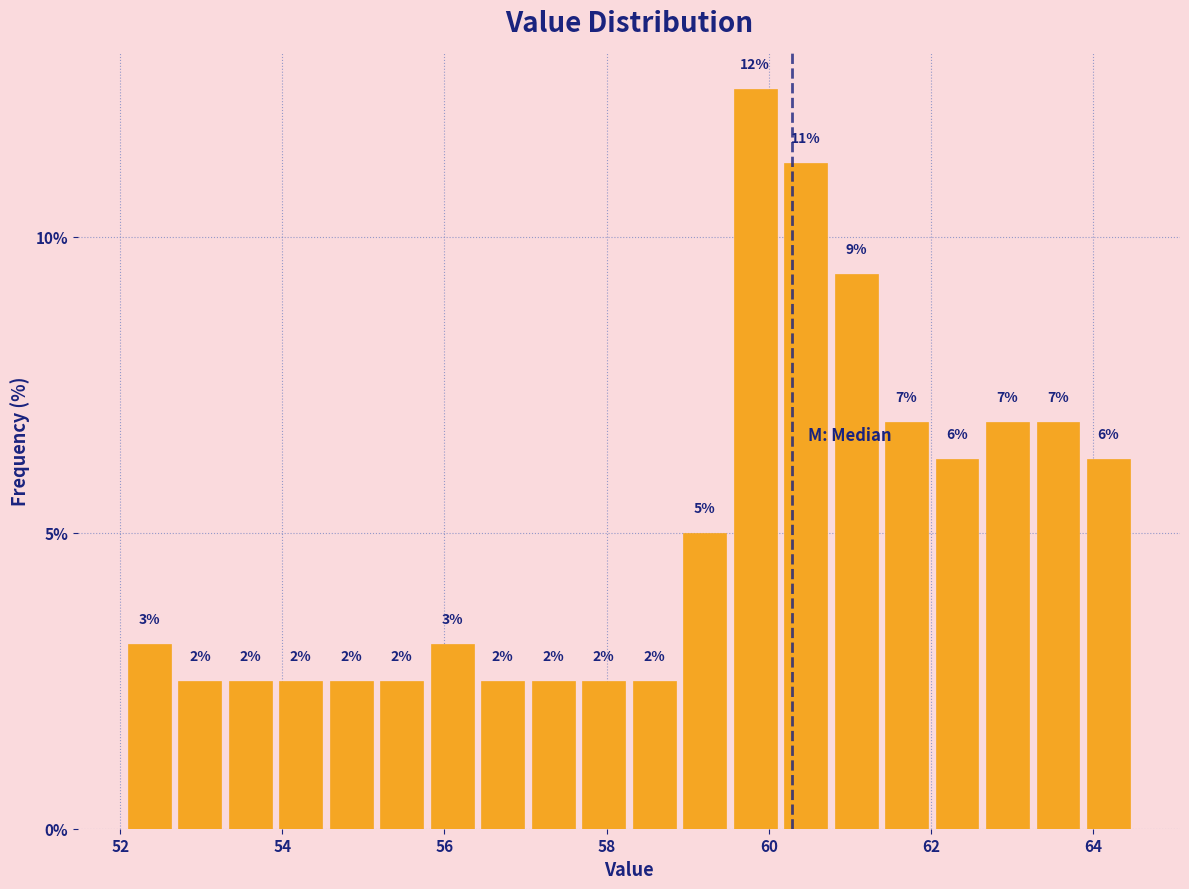

Around what value on the x-axis is the tallest bar? Give the approximate position of its centre, as read against the axis.

59.8